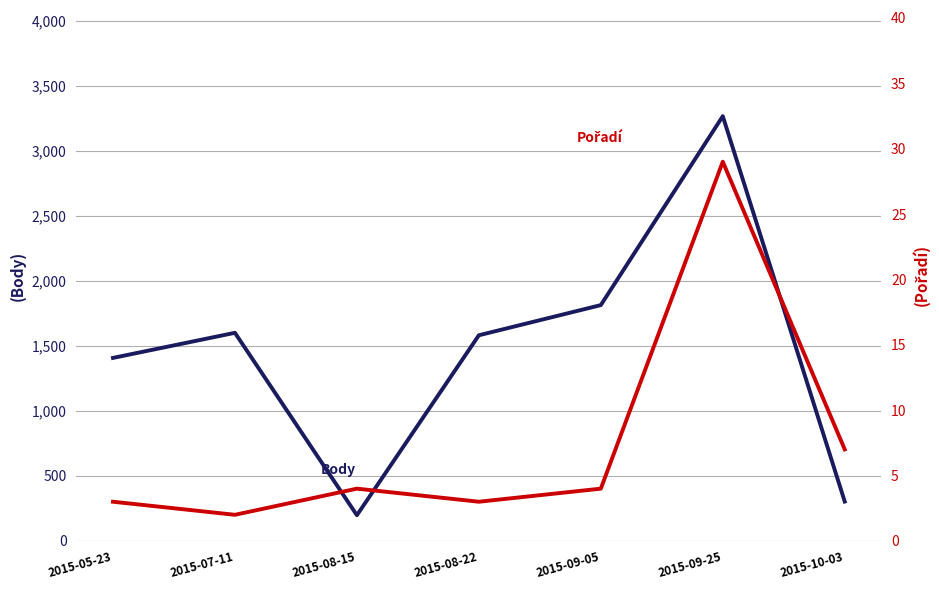

List the series in order of their peak value, lowest first.

Pořadí, Body